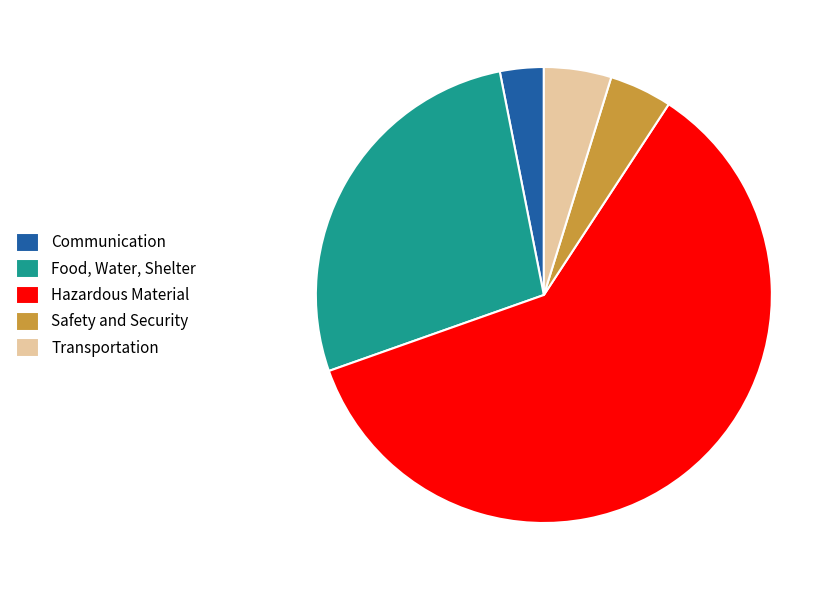

The Communication slice represents 3% of the pie. True or false?

True